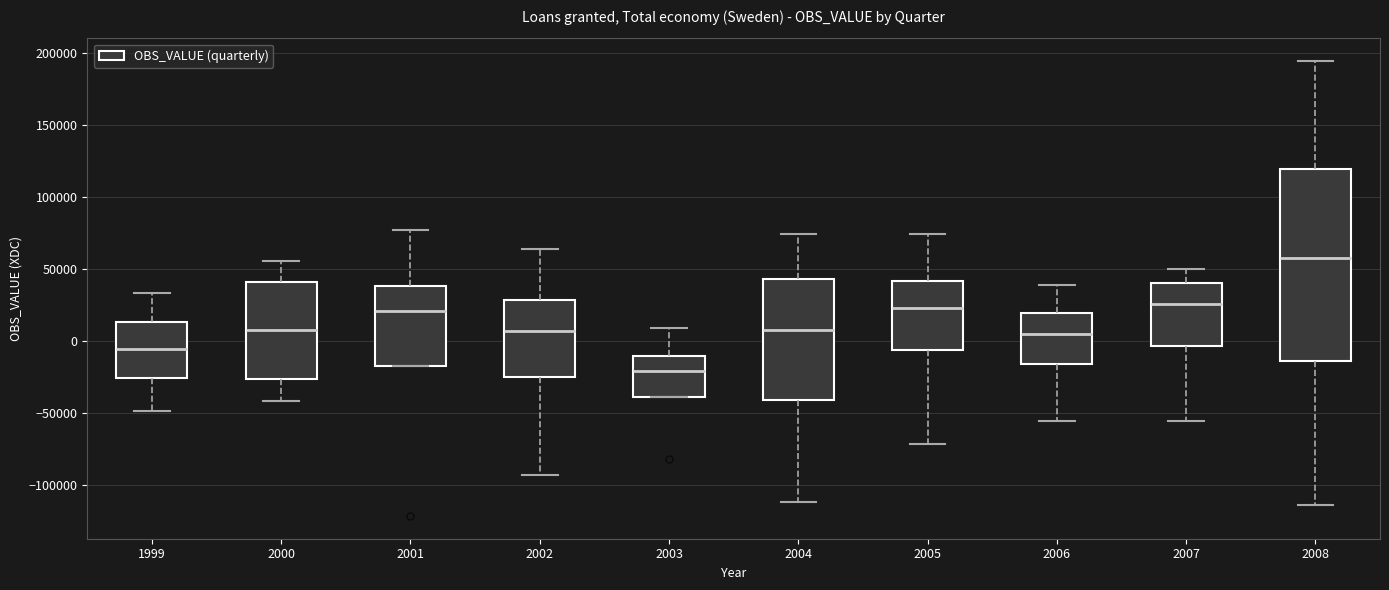

Which box has the lowest median line?

2003